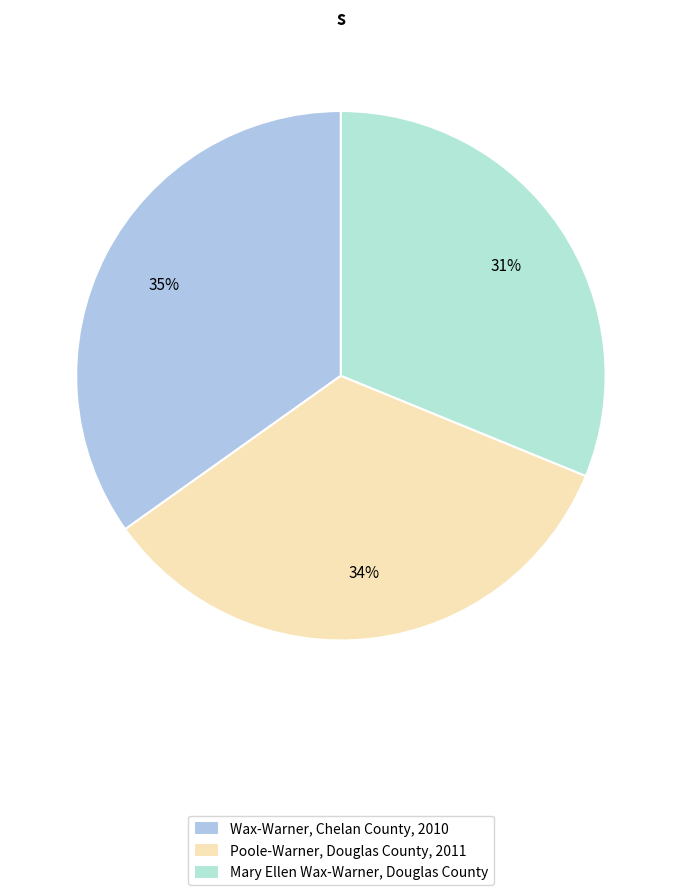

Between Wax-Warner, Chelan County, 2010 and Mary Ellen Wax-Warner, Douglas County, which is larger?

Wax-Warner, Chelan County, 2010